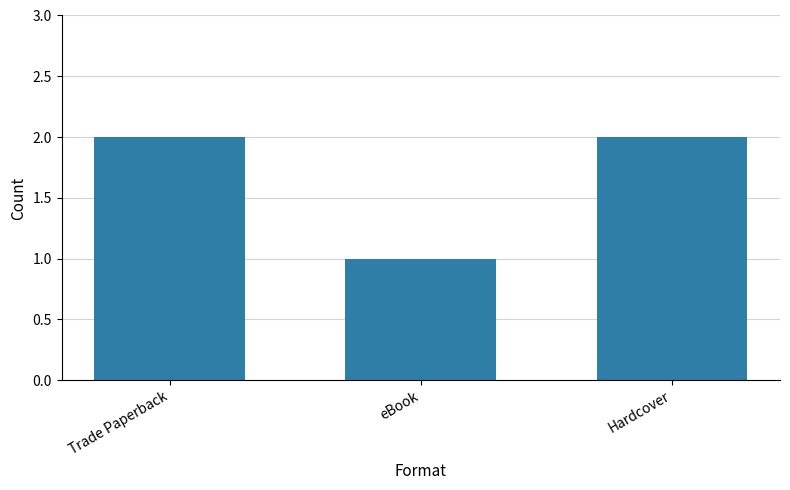

What is the label of the 3rd bar from the right?

Trade Paperback